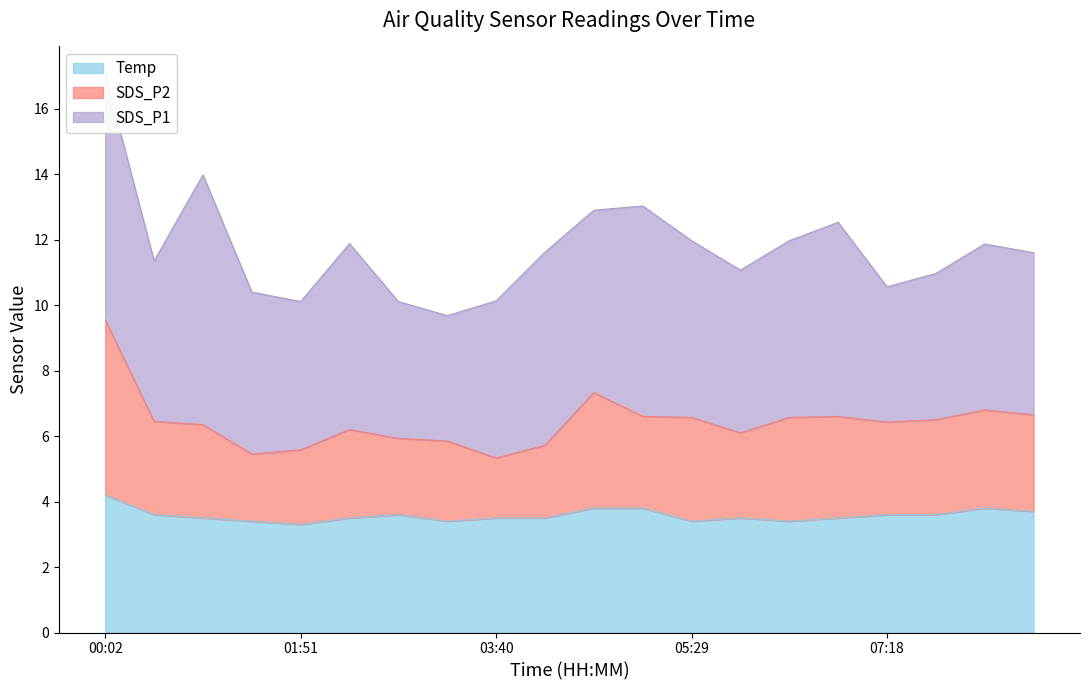

Which category has the highest value in the Temp series?

00:02